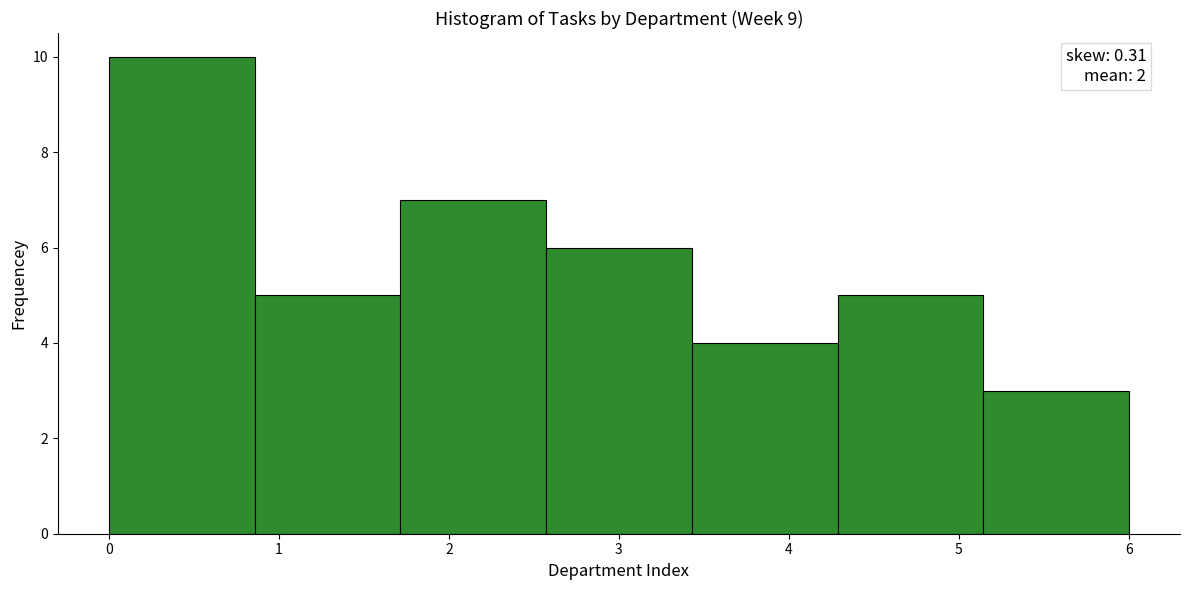

Which range on the x-axis has the tallest bar?

0.0 to 0.9